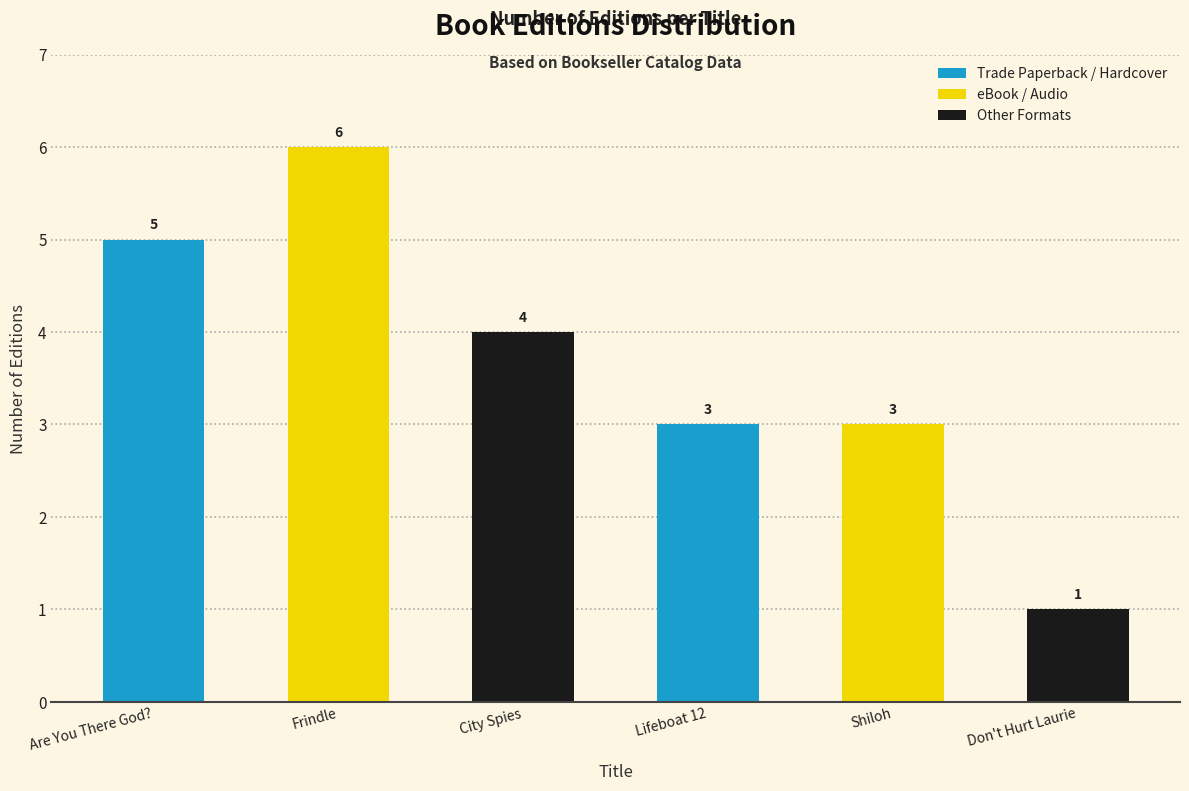

Reading left to right, extract all data points from this chart.

Are You There God?=5	Frindle=6	City Spies=4	Lifeboat 12=3	Shiloh=3	Don't Hurt Laurie=1